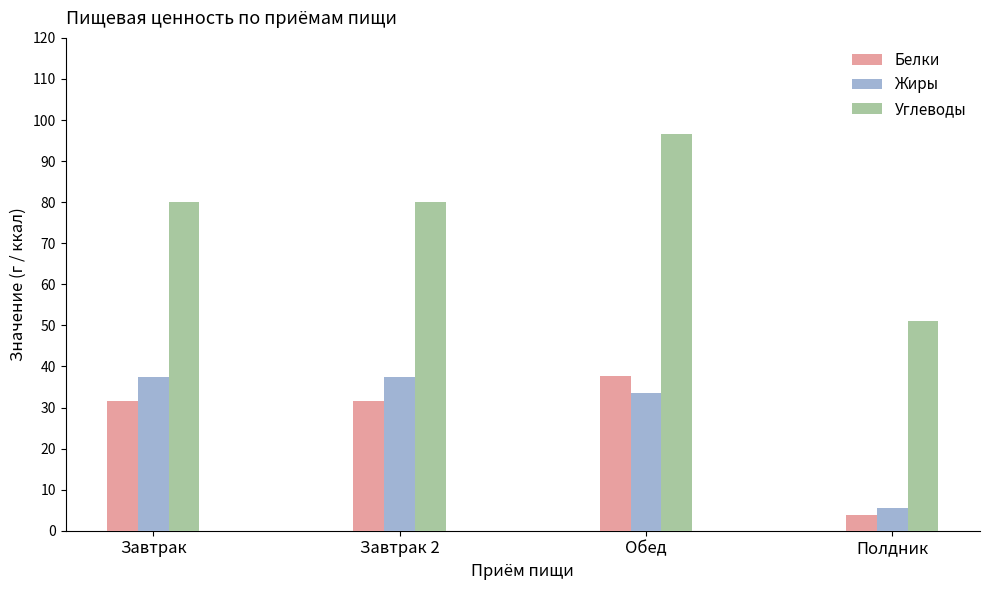

What is the value of the Углеводы bar at the 3rd from the left?

96.7